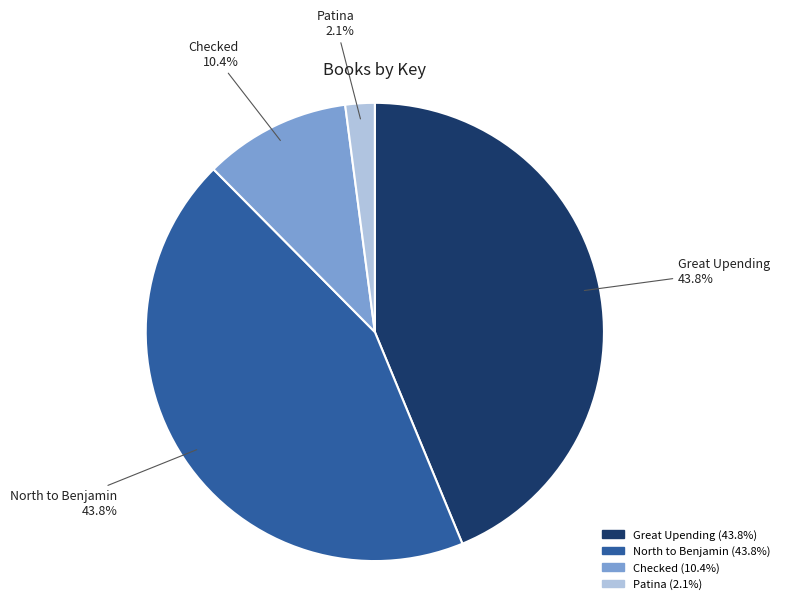

To the nearest percent, what portion does Patina represent?

2%